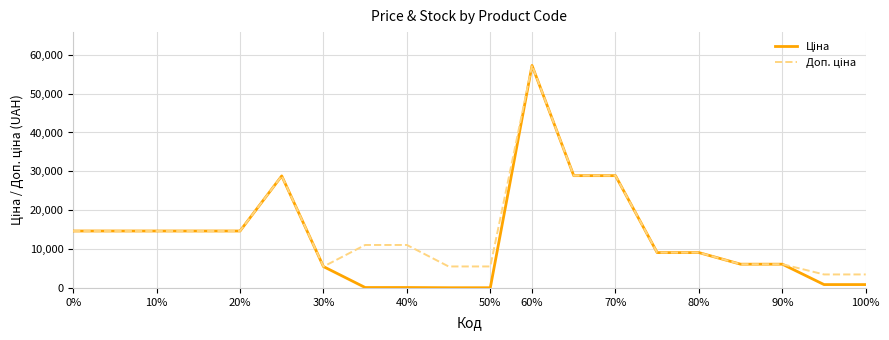

How many lines are shown in the chart?

2